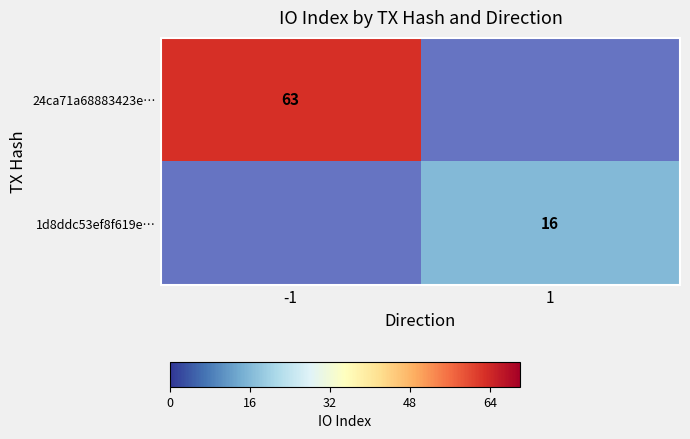

Is it true that 24ca71a68883423e… equals 95 at -1?

False